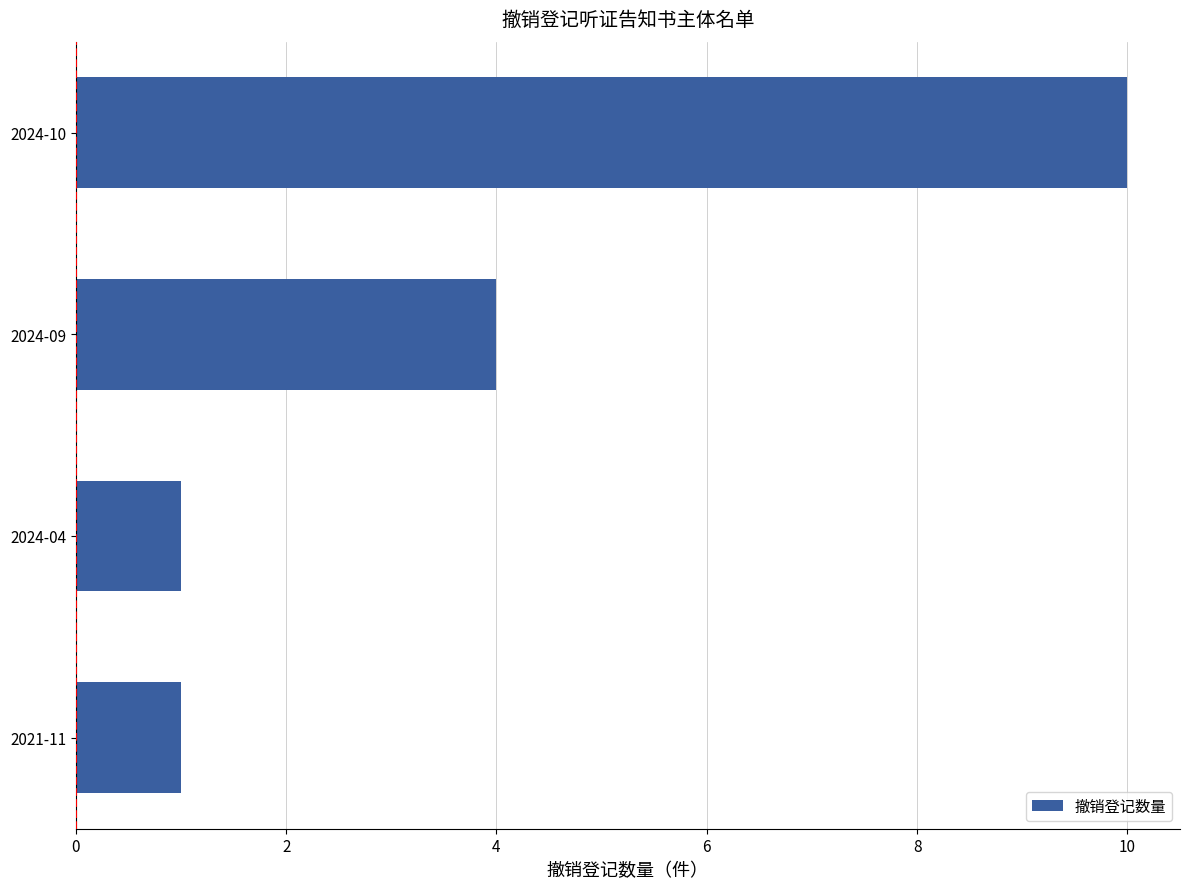

Reading top to bottom, list all the values displayed in this chart.

10	4	1	1